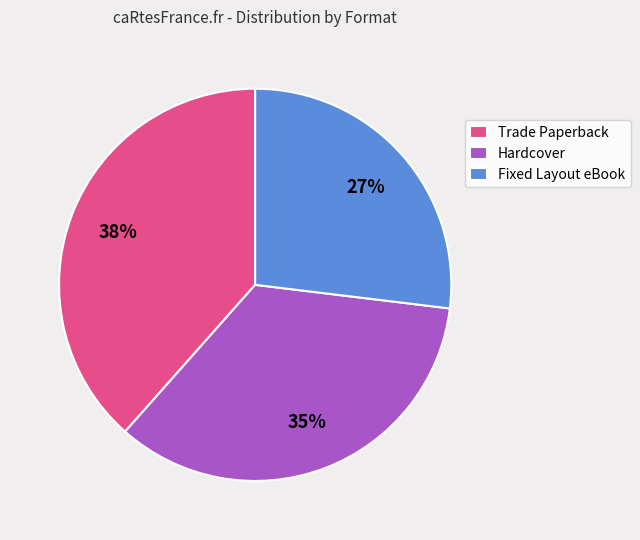

Approximately how many times larger is the value at Trade Paperback compared to Fixed Layout eBook?

1.4